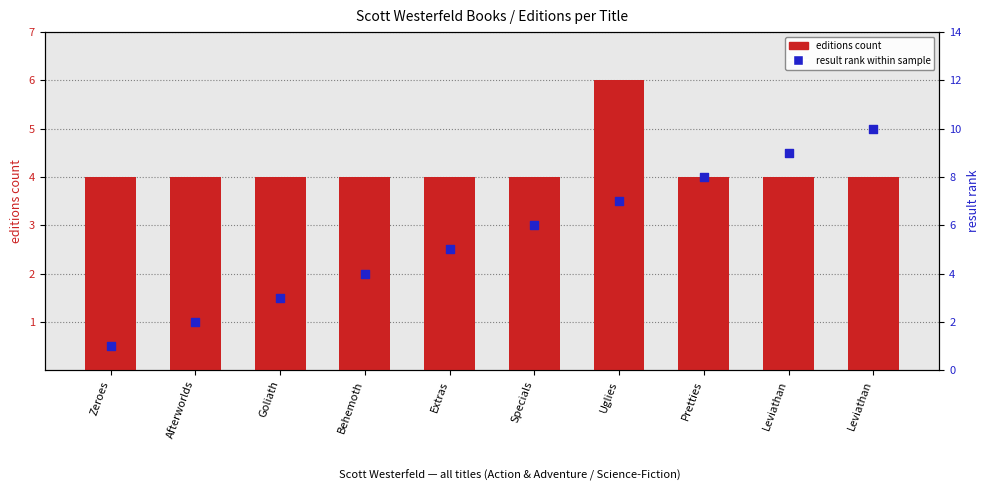

Which series contains the lowest Y value?

result rank within sample